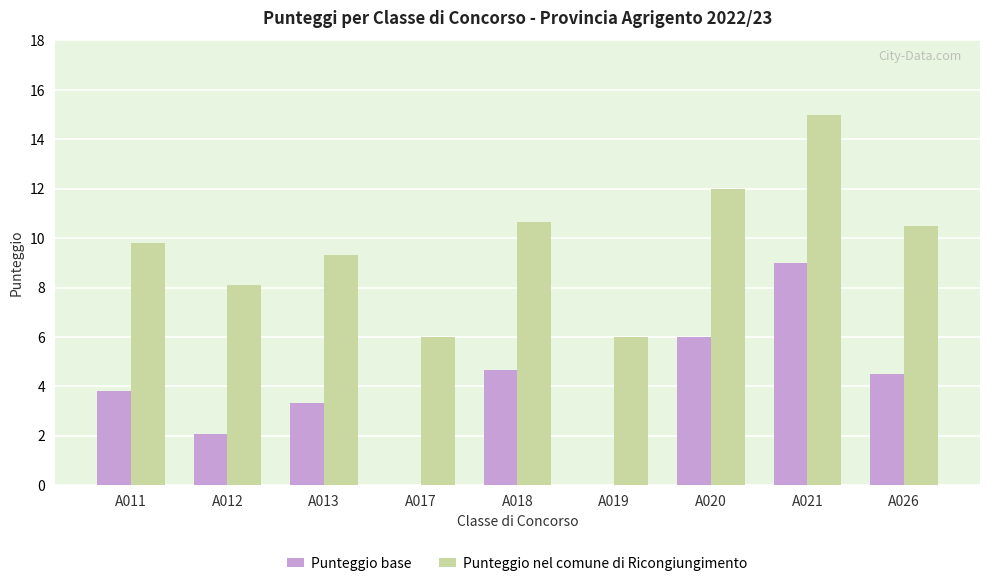

What is the sum of the Punteggio nel comune di Ricongiungimento values at A026 and A018?

21.2